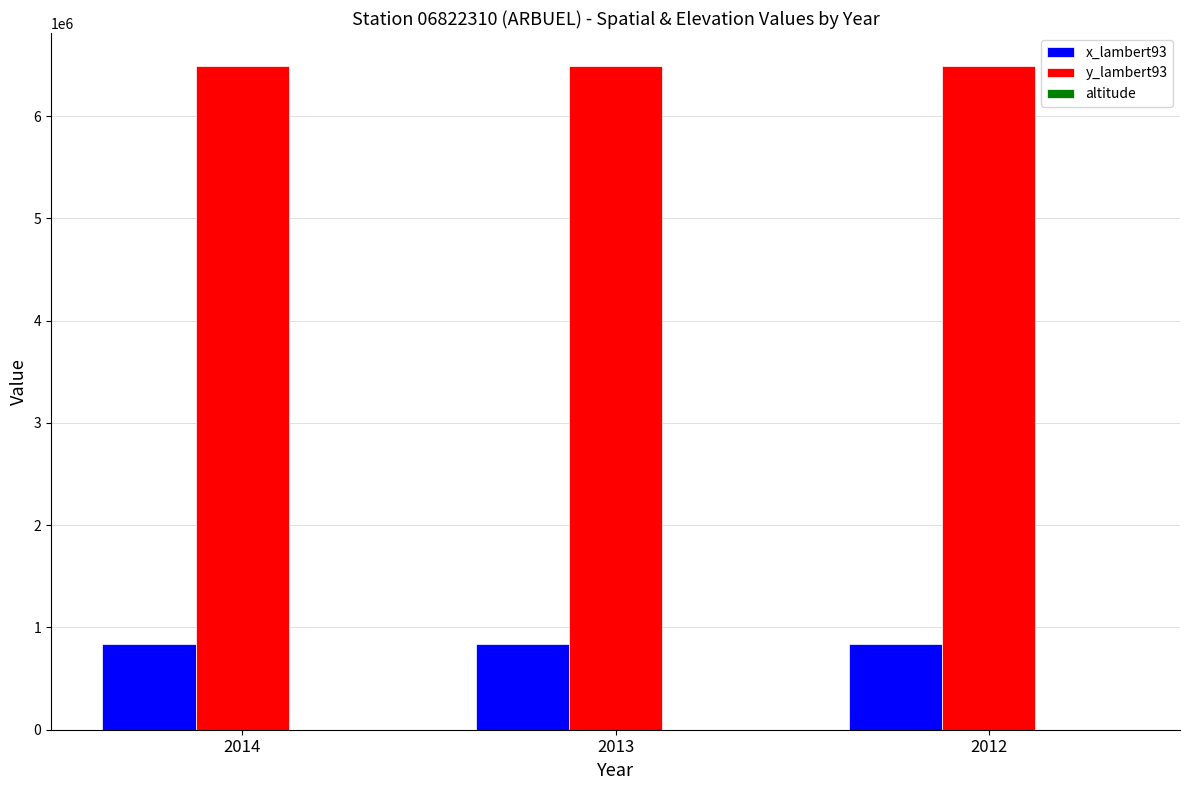

Is the value of y_lambert93 at 2012 greater than the value of x_lambert93 at 2012?

Yes